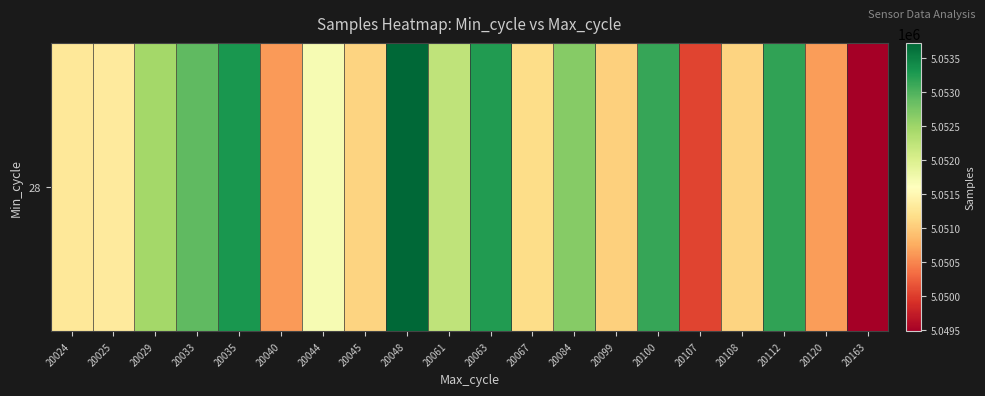

What is the smallest value displayed?

5049479